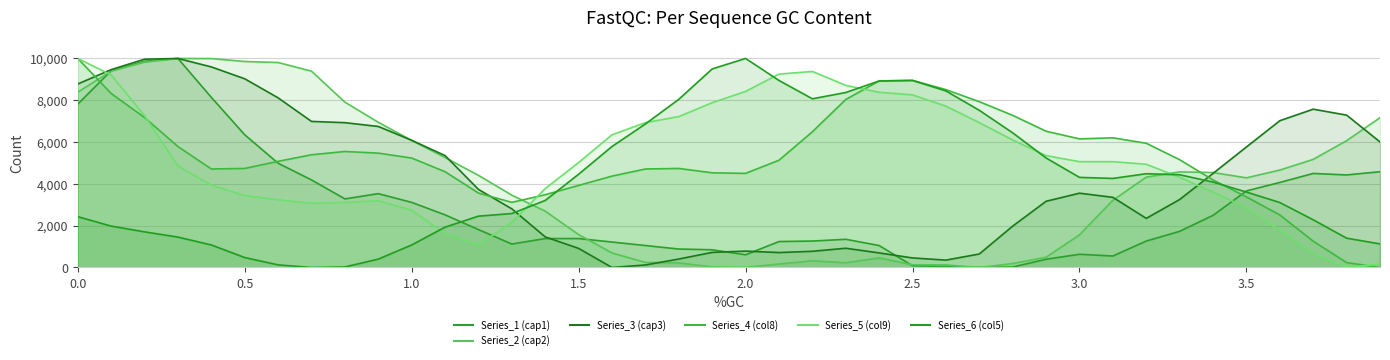

True or false: Series_3 (cap3) has more than 0 interior local peaks.

True